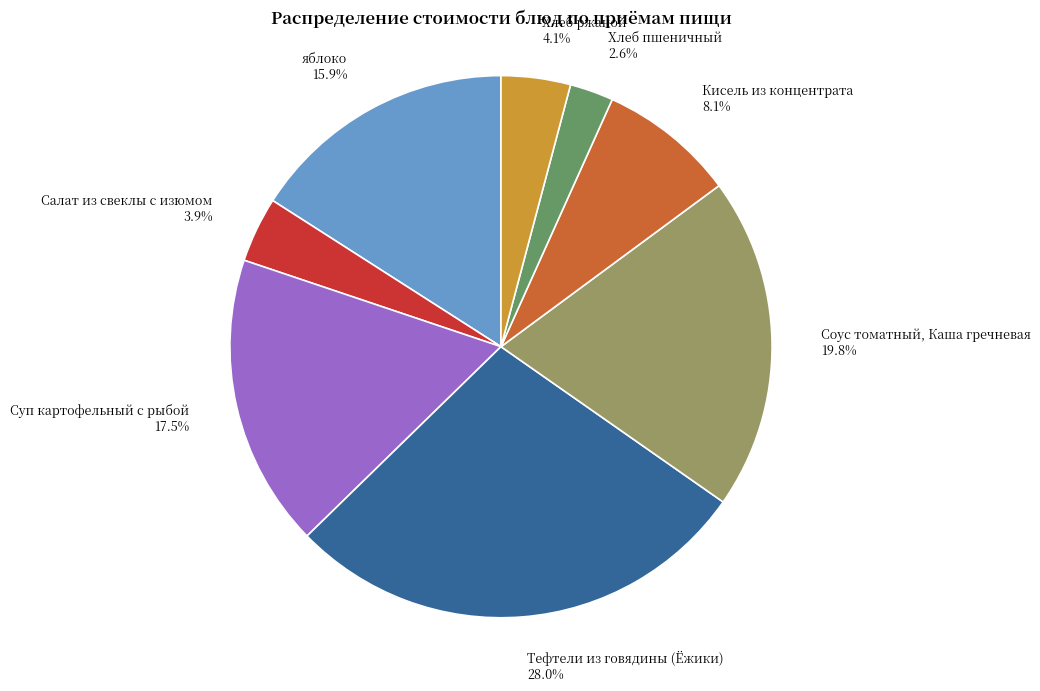

Which has a higher value, Соус томатный, Каша гречневая or Суп картофельный с рыбой?

Соус томатный, Каша гречневая